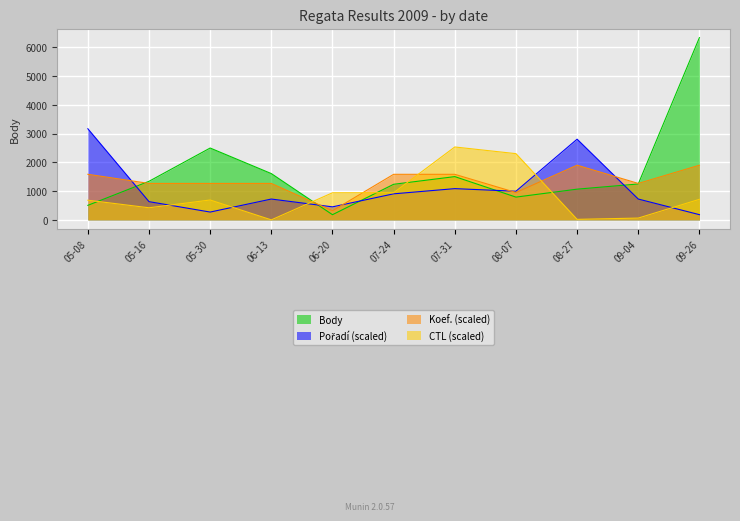

What is the spread (max minus min) of values at 09-26?

6150.1